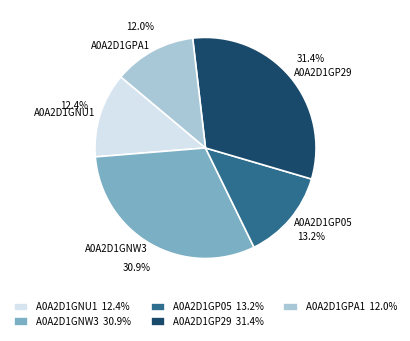

To the nearest percent, what is the average slice percentage?

20%